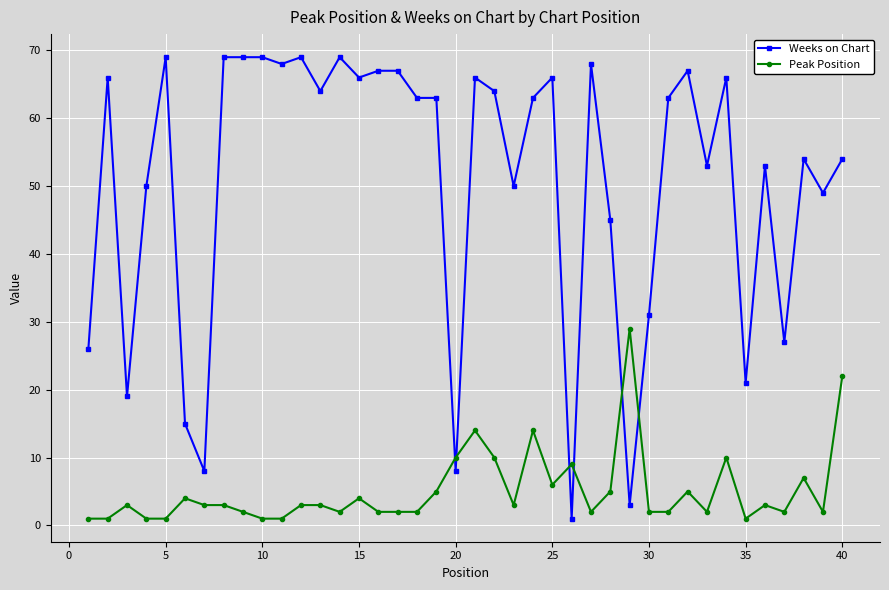

True or false: Weeks on Chart and Peak Position intersect in this chart.

True